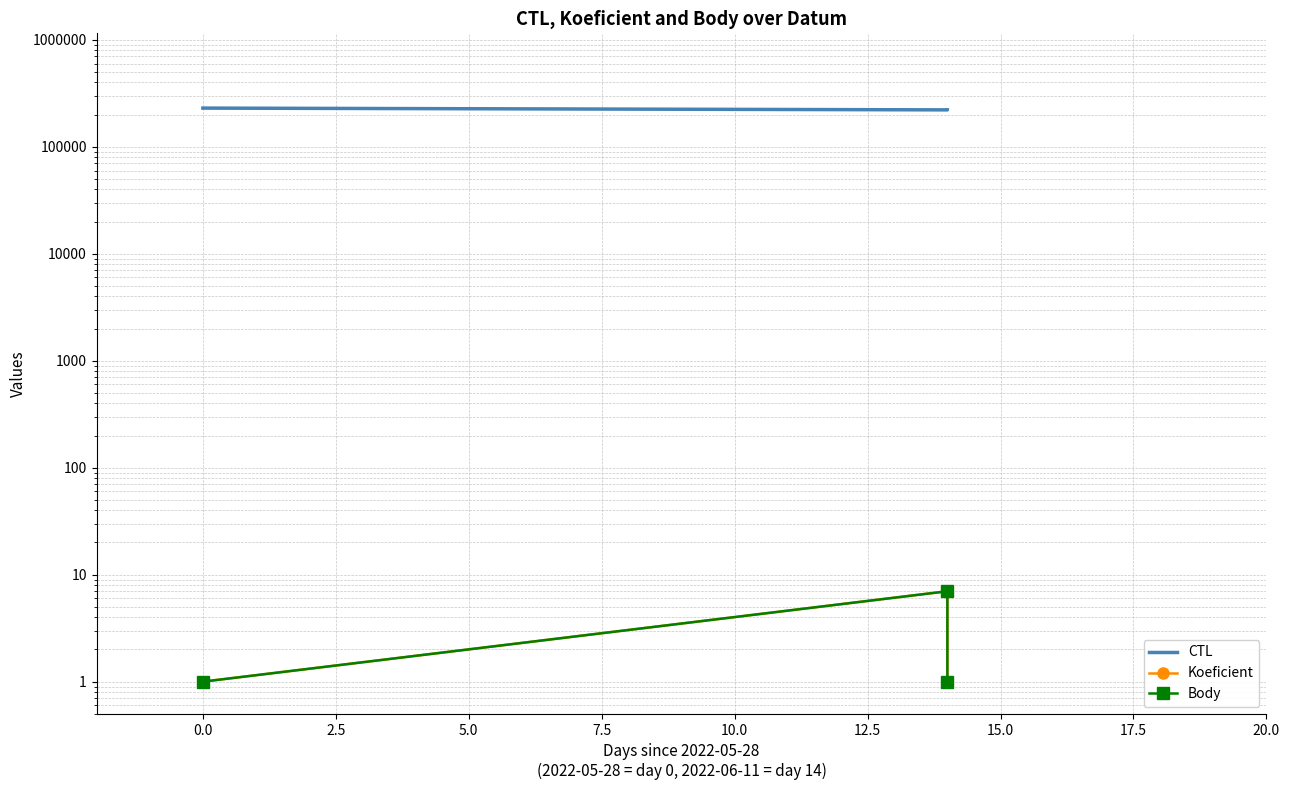

What is the difference between the maximum and minimum values in the Body series?

6